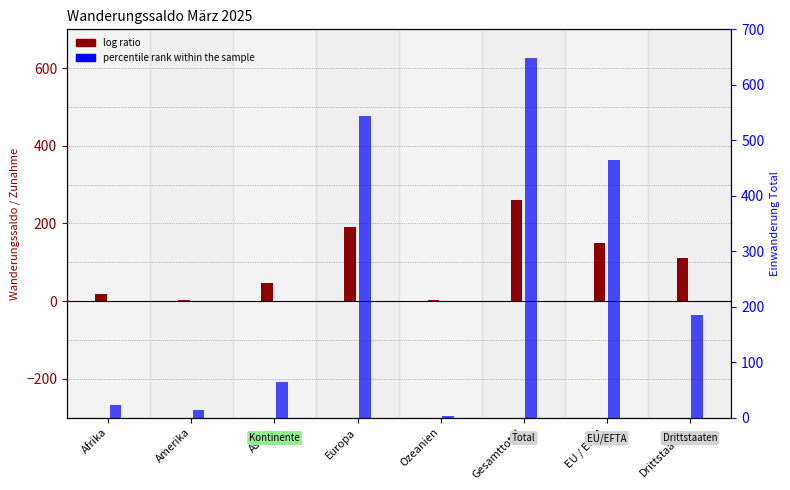

True or false: log ratio has a value of 261 at Gesamttotal.

True